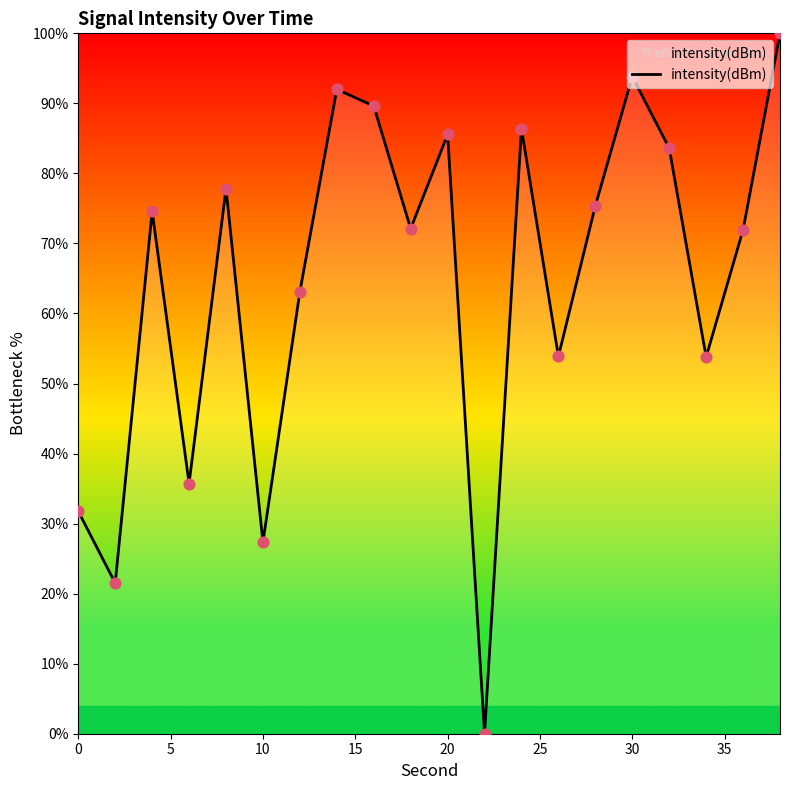

What is the difference between the maximum and minimum values?

100.0